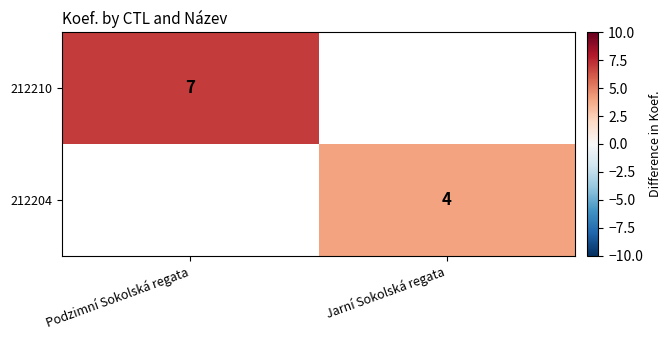

Is the value of 212204 at Jarní Sokolská regata greater than the value of 212210 at Podzimní Sokolská regata?

No